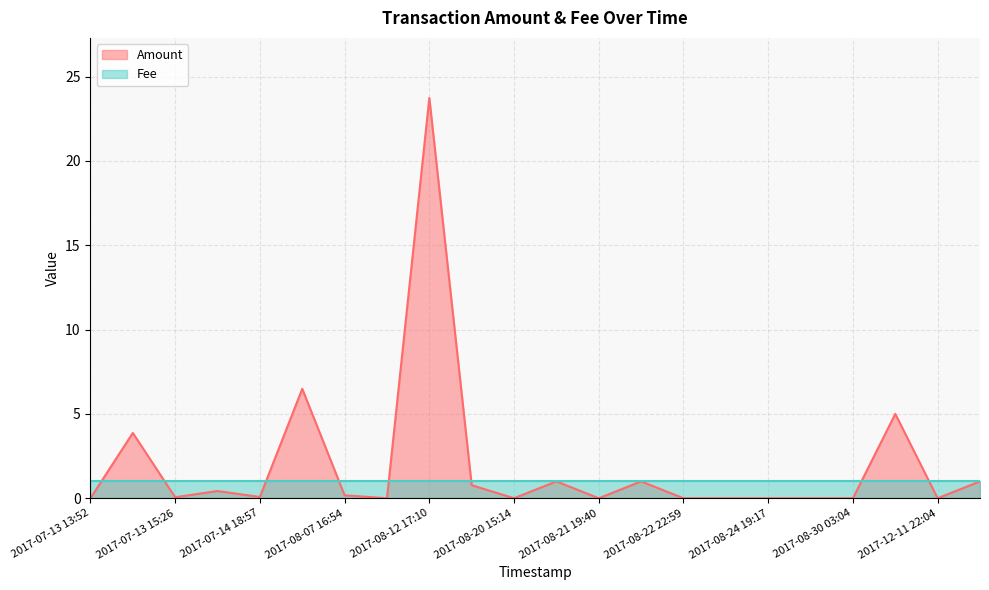

How many interior local valleys (lower than both neighbors) does the data have?

6